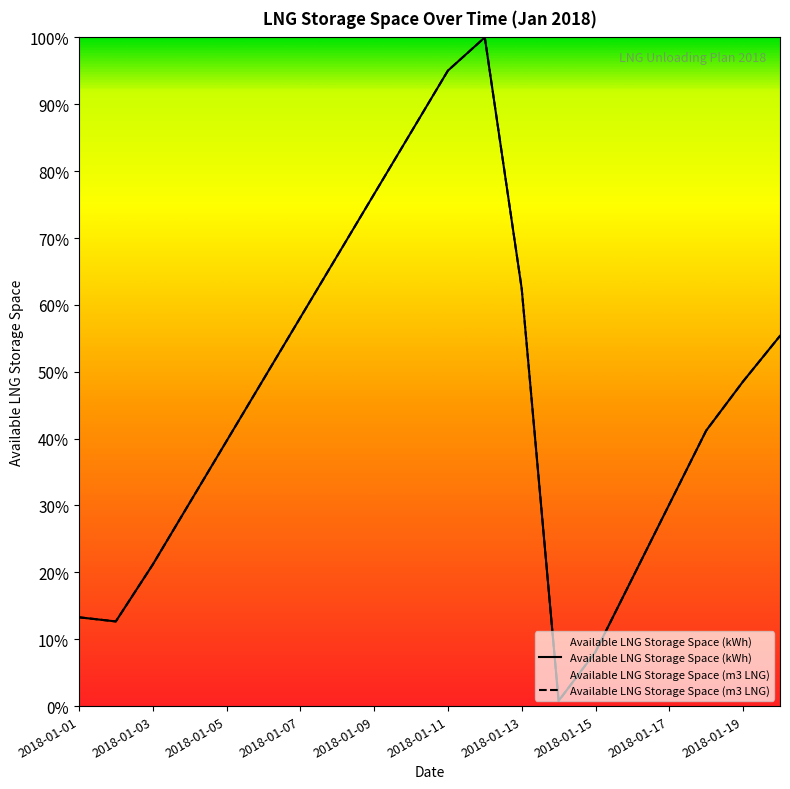

Between 13 and 12, which is larger?

12